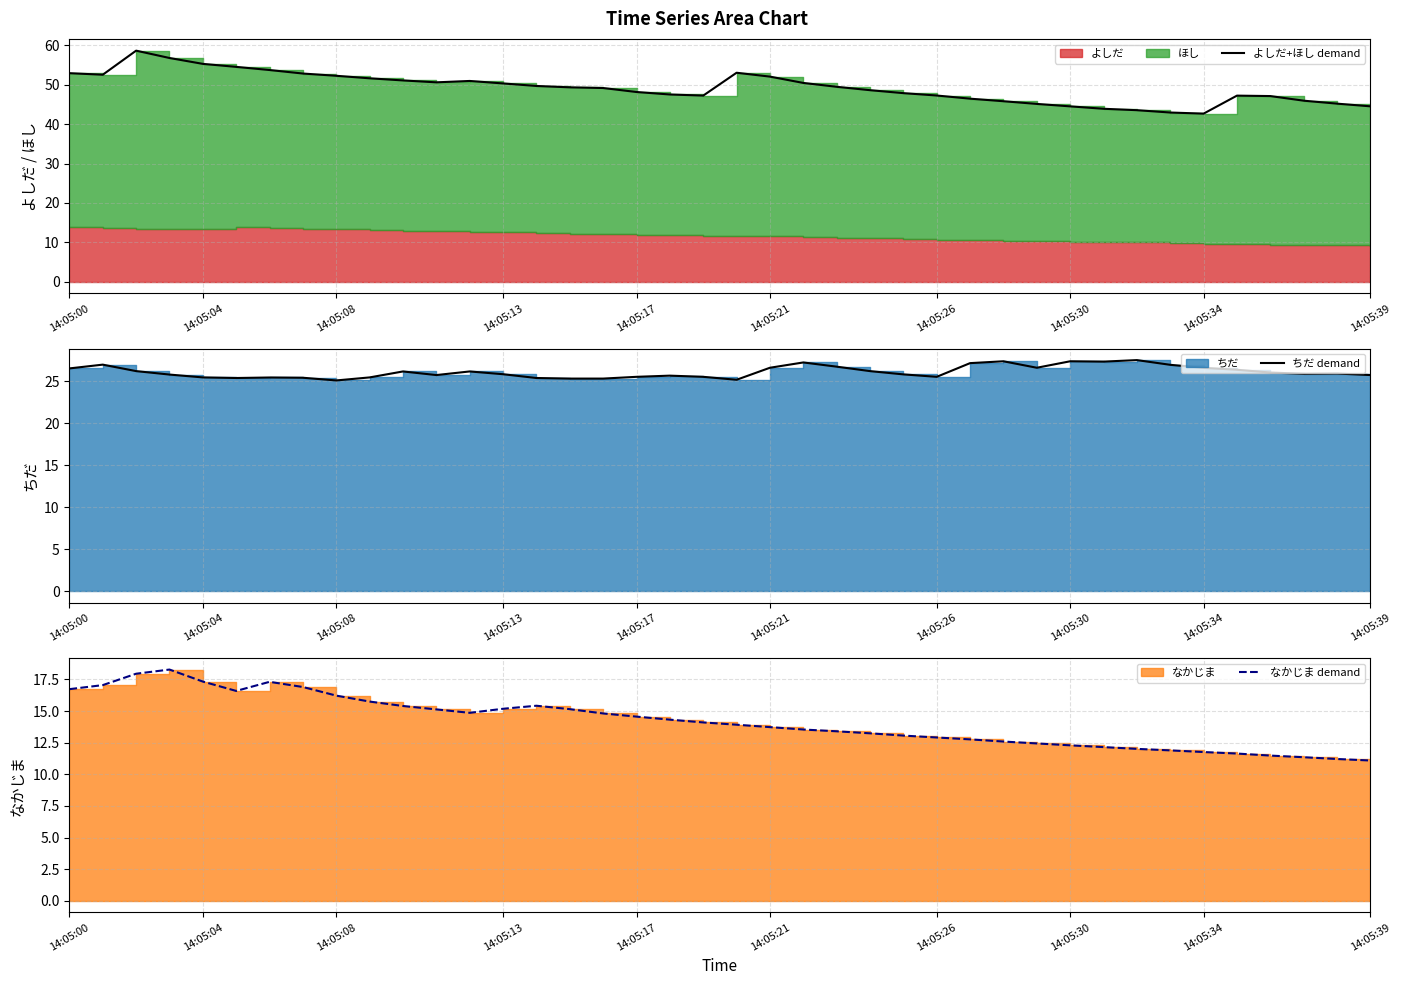

True or false: なかじま demand and ちだ demand intersect in this chart.

False